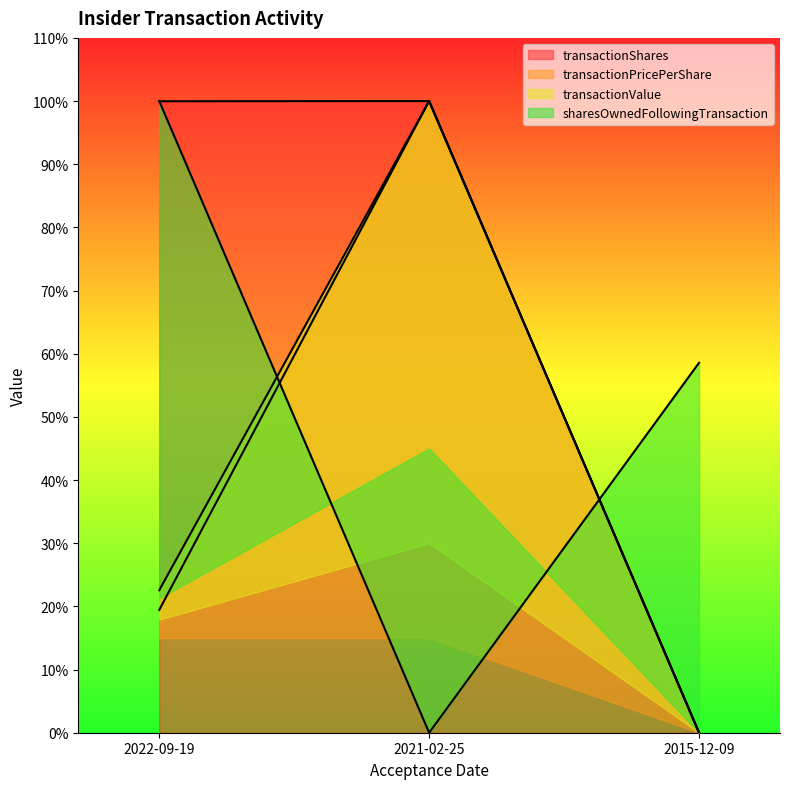

What is the spread (max minus min) of values at 2021-02-25?

100.0